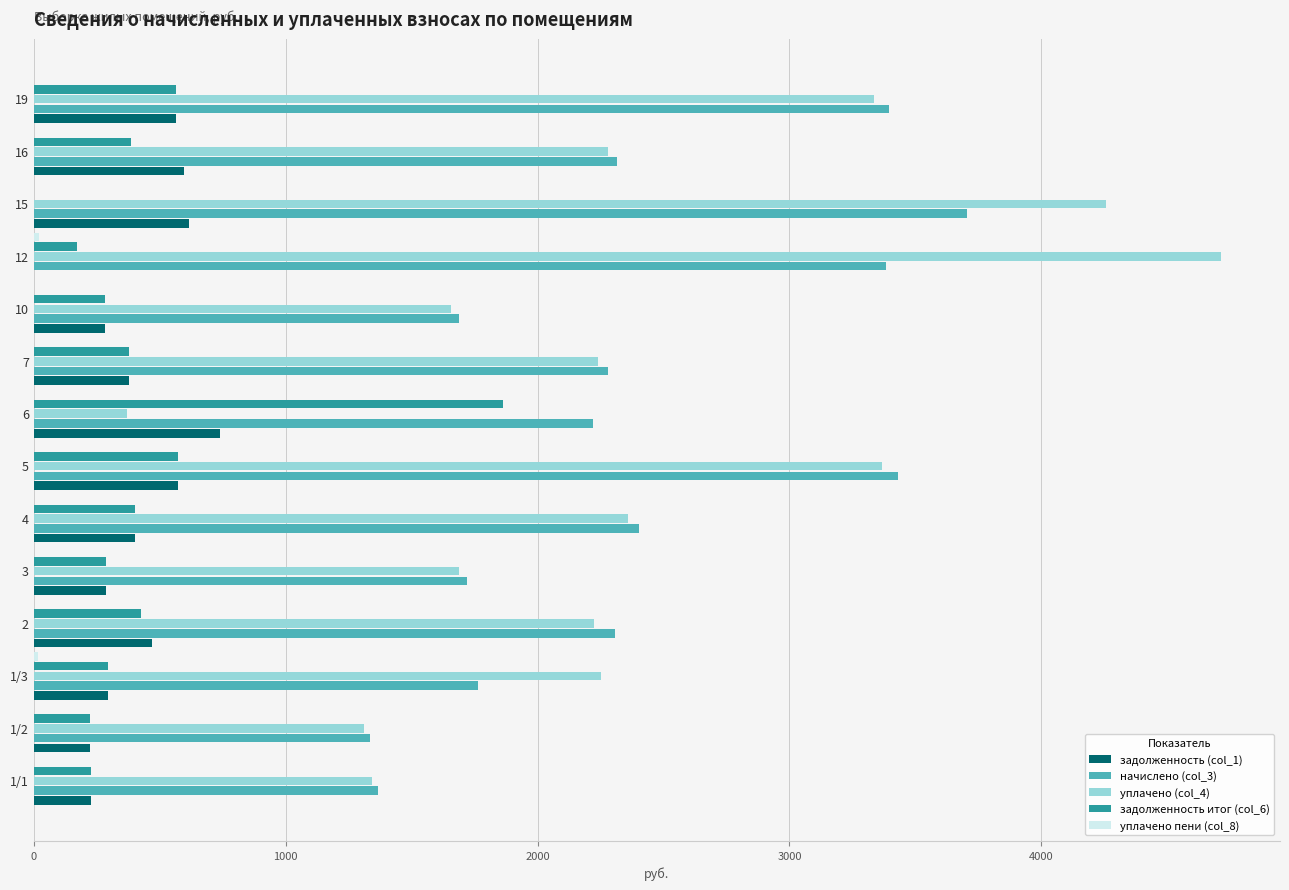

What is the greatest value displayed?

4711.7